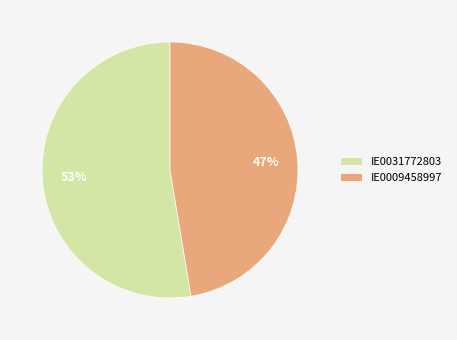

To the nearest percent, what is the average slice percentage?

50%